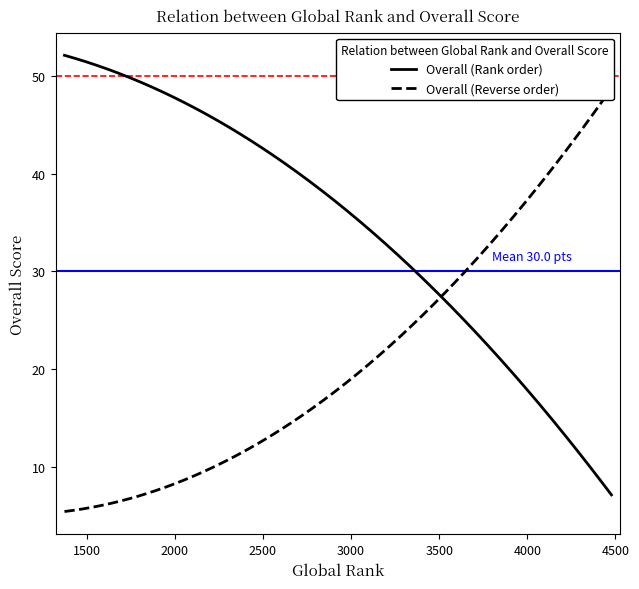

What is the value of the 30th point from the left?

20.2